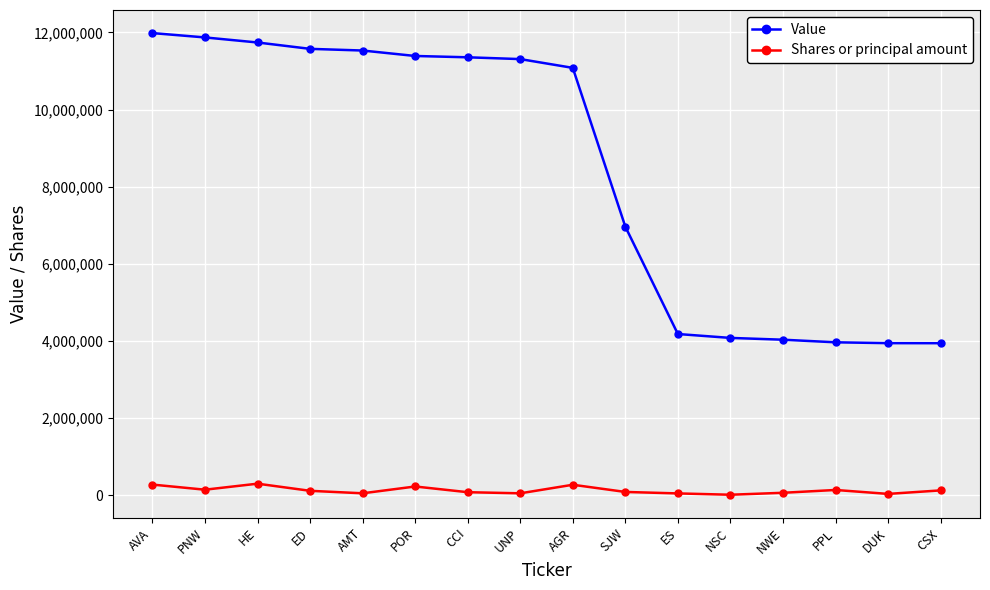

Count the number of data series in this chart.

2